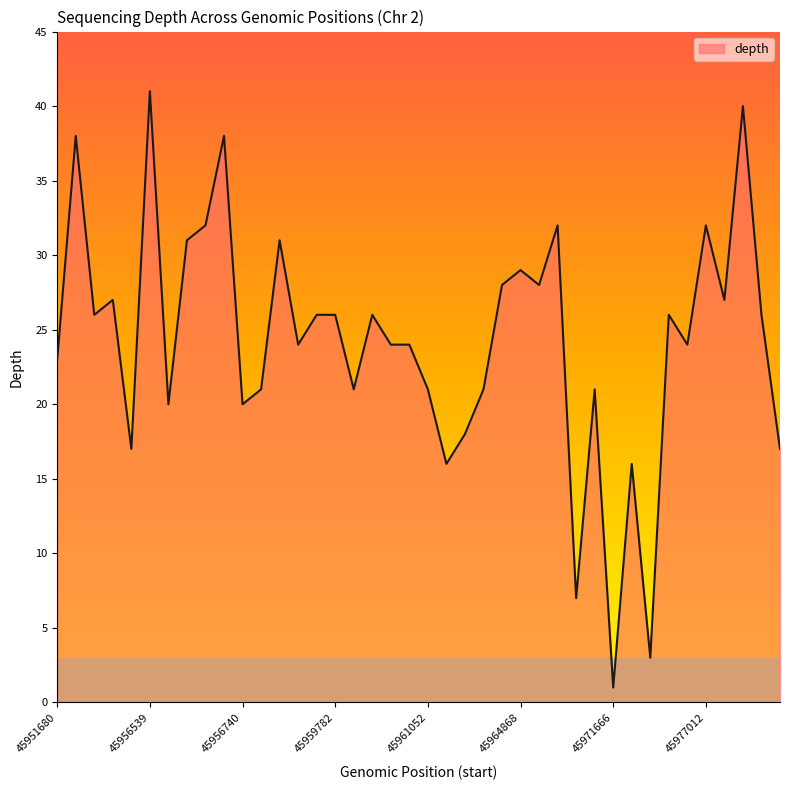

What is the difference between the maximum and minimum values?

40